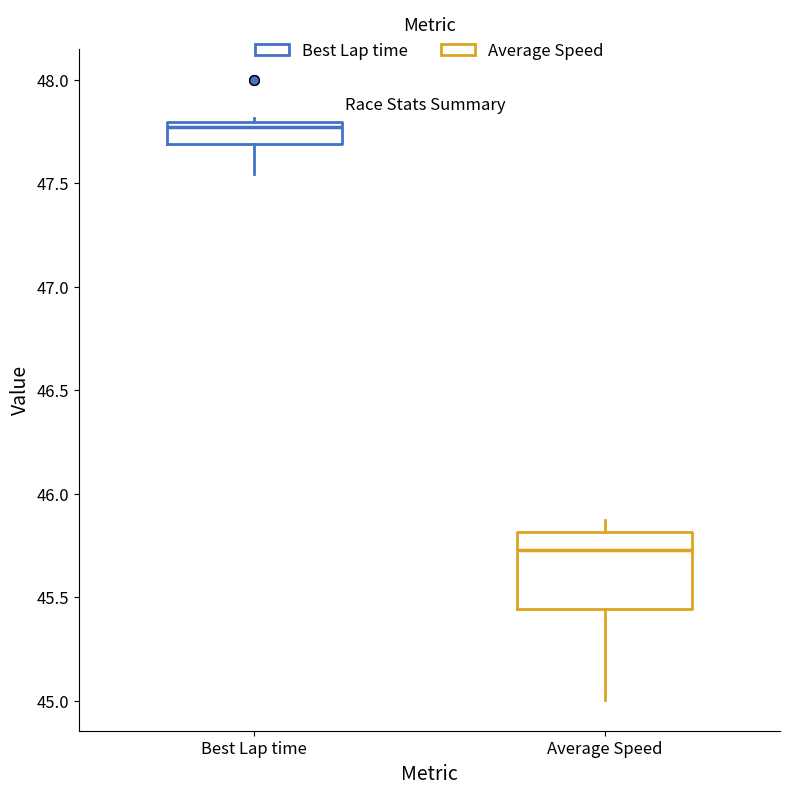

Comparing the boxes themselves (not the whiskers), which one is the tallest?

Average Speed